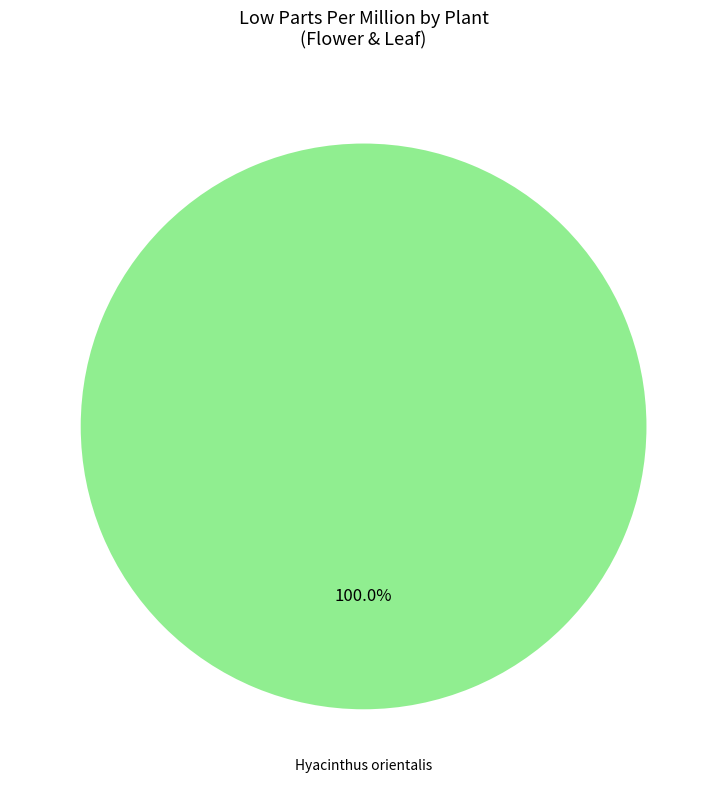

How many slices are in this pie chart?

1